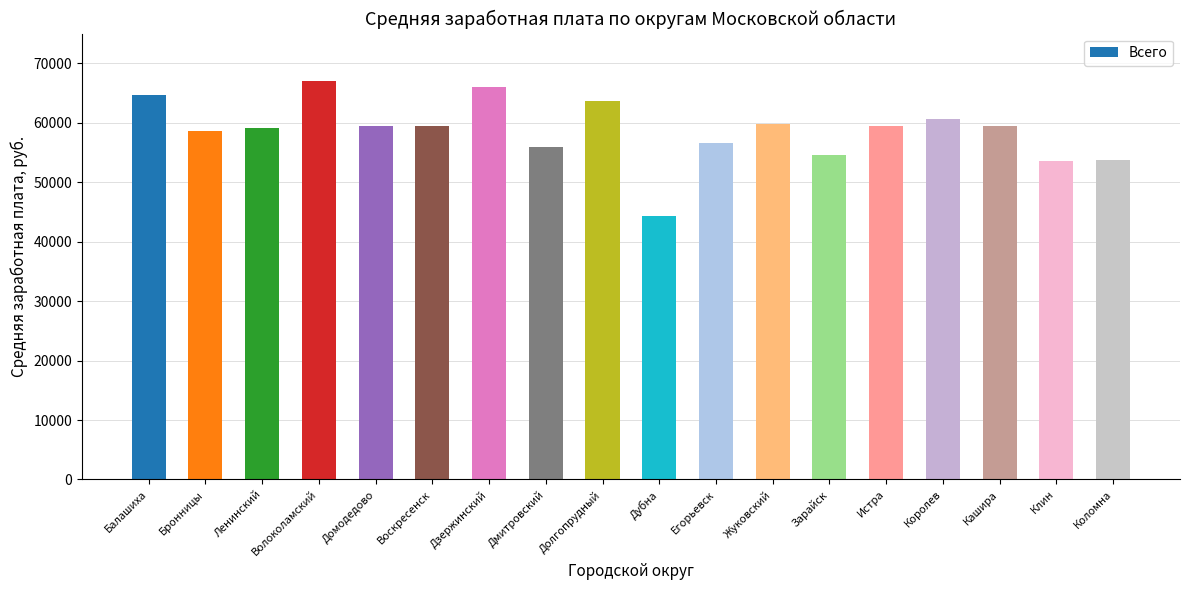

What is the label of the 16th bar from the right?

Ленинский